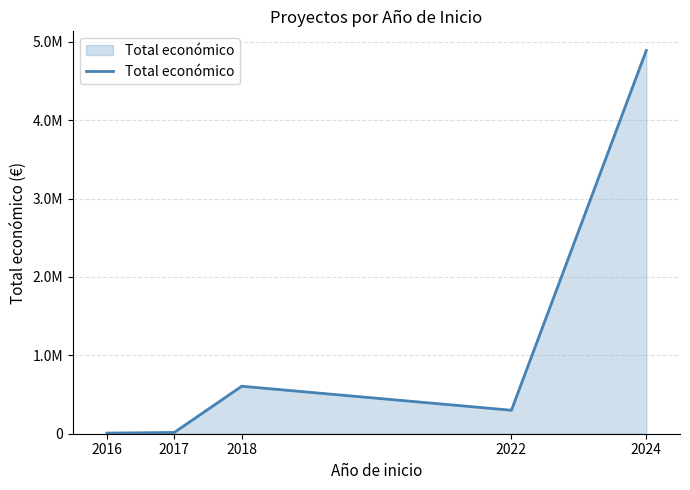

Which has a higher value, 2022 or 2016?

2022